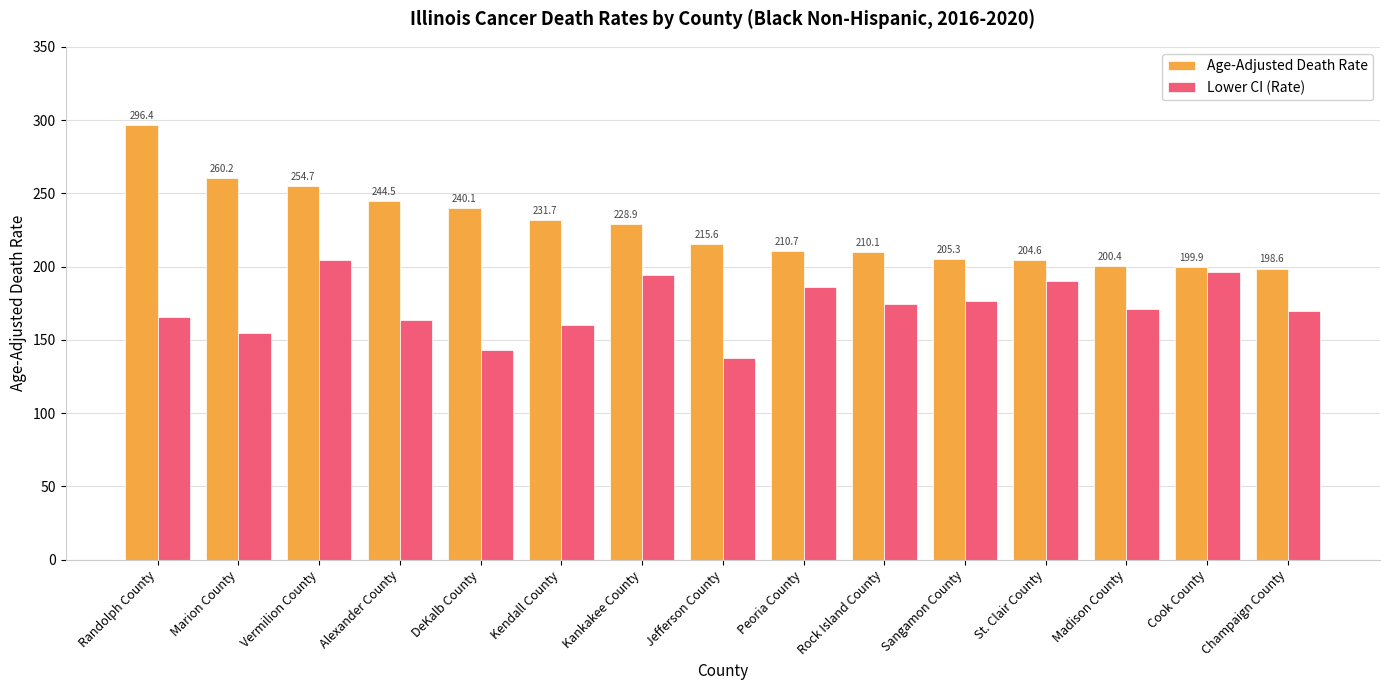

What is the sum of all Lower CI (Rate) values?

2588.0